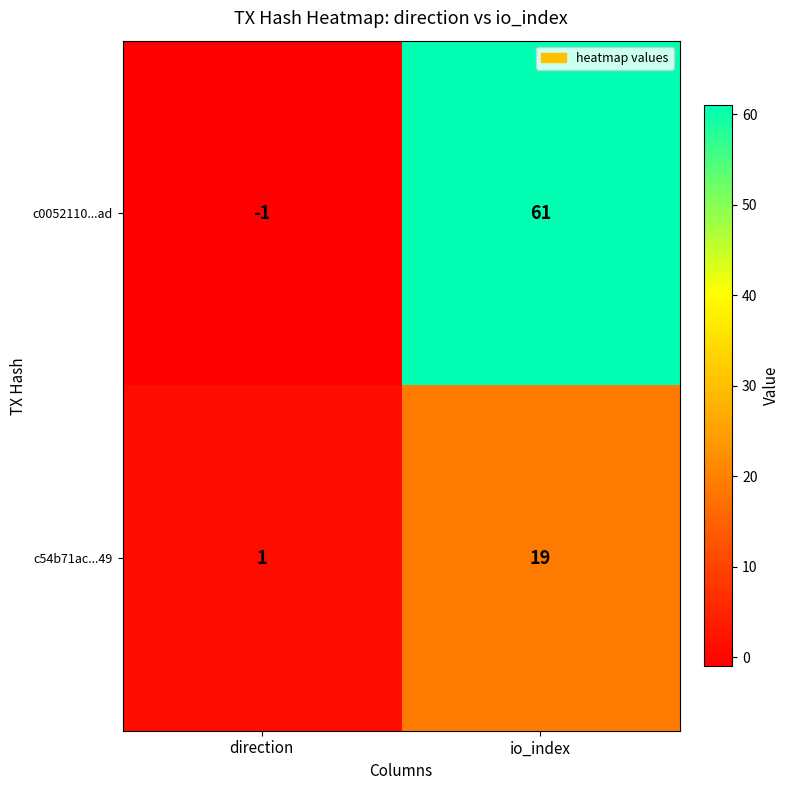

At which category does the chart reach its peak across all series?

io_index